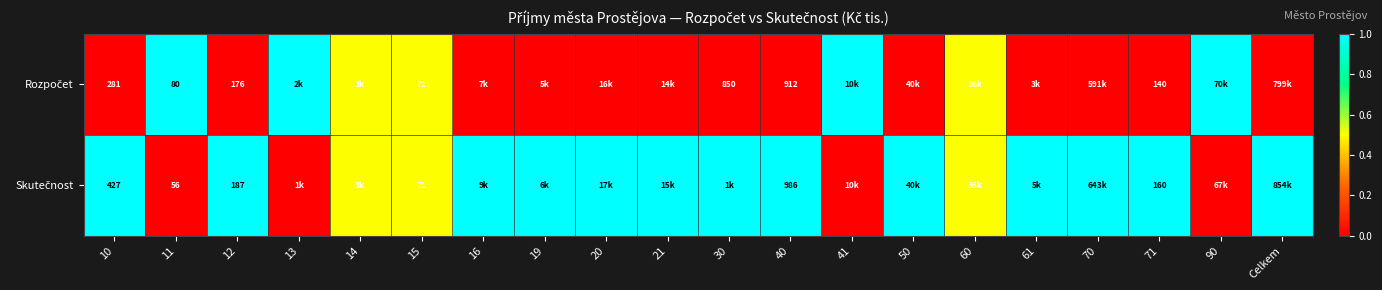

Which has a higher value, 61 or 71?

61